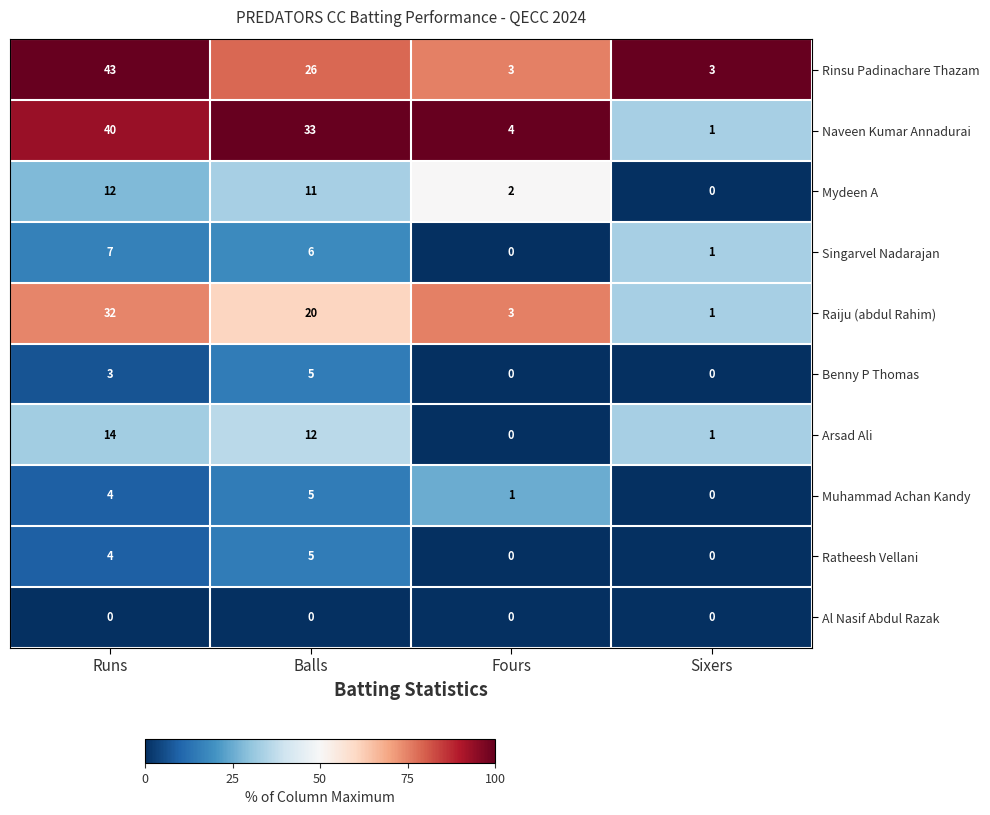

Is it true that Benny P Thomas equals 7 at Balls?

False